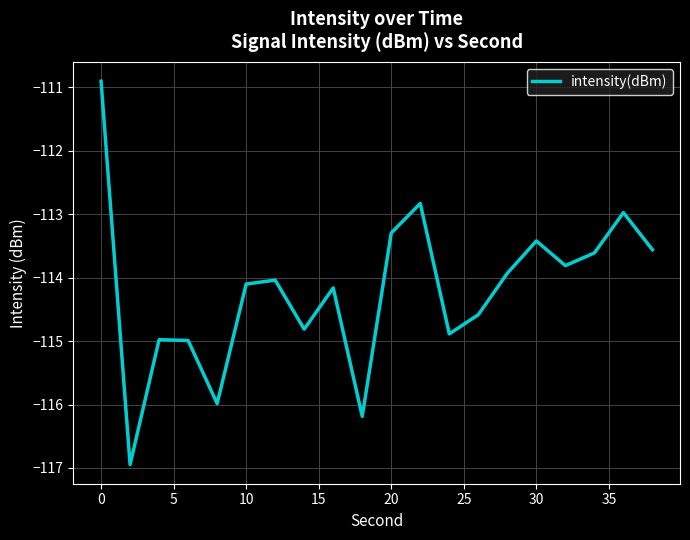

What is the difference between the maximum and minimum values?

6.0